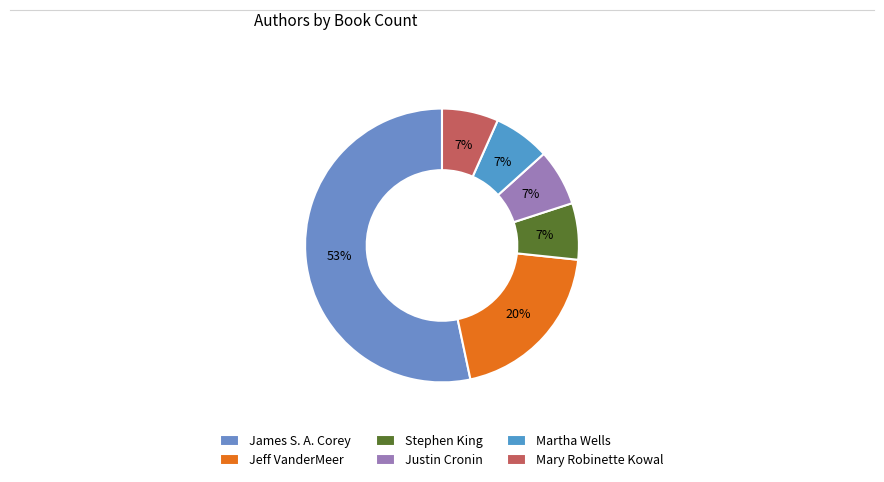

Does Martha Wells account for over 50% of the chart?

No